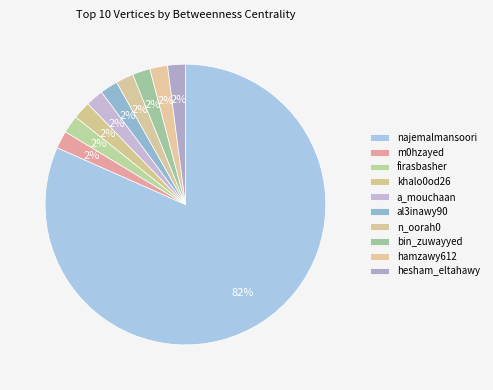

Do firasbasher and bin_zuwayyed together represent more than half of the pie?

No